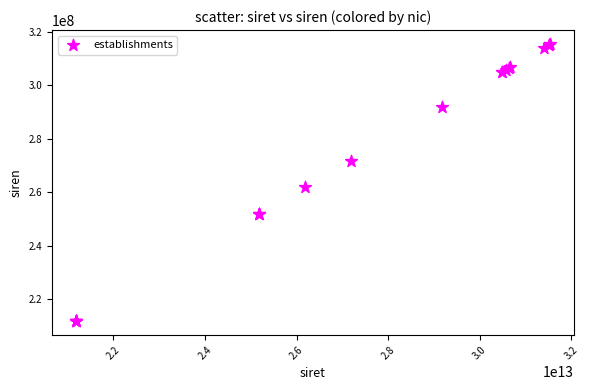

What Y value in the scatter plot is closest to 263591628?

261801484